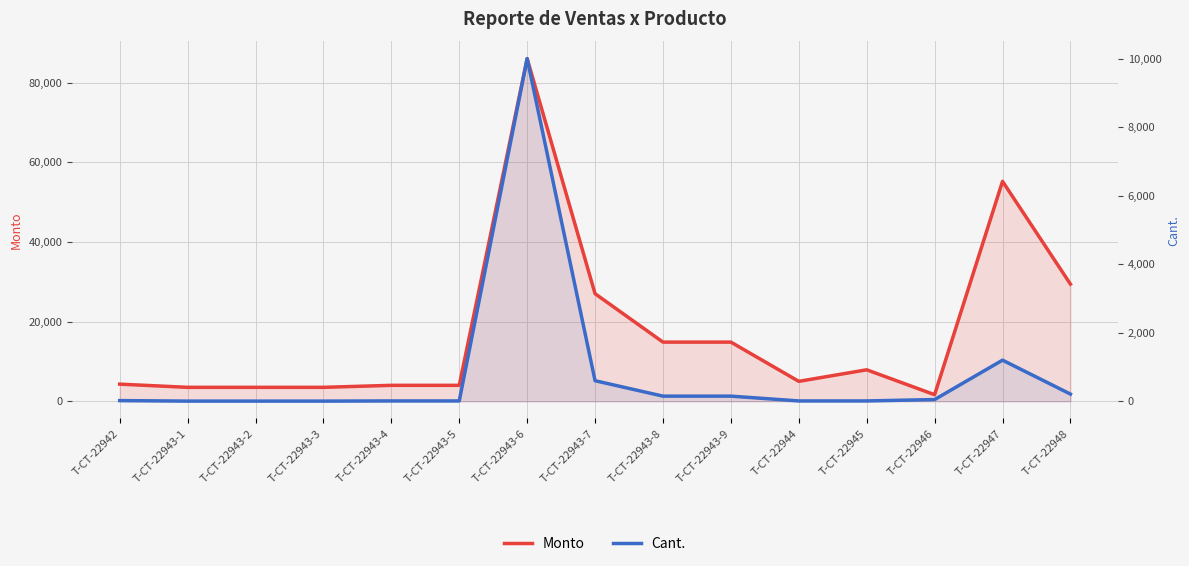

What is the difference between the Cant. values at T-CT-22943-6 and T-CT-22943-5?

9990